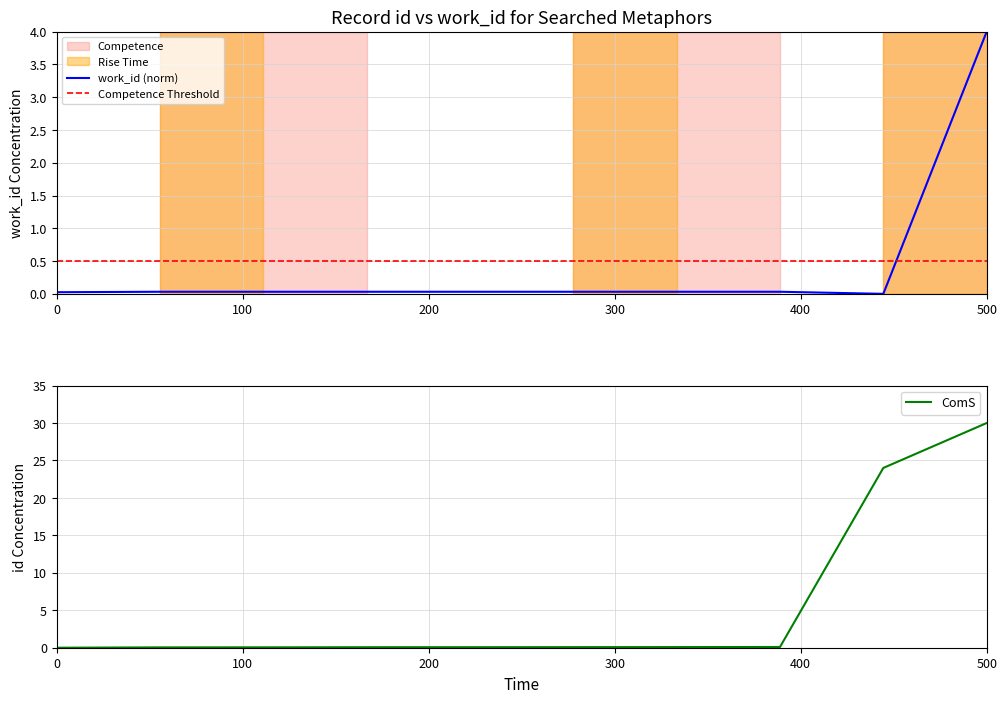

What is the highest value of the work_id (norm) series?

4.0